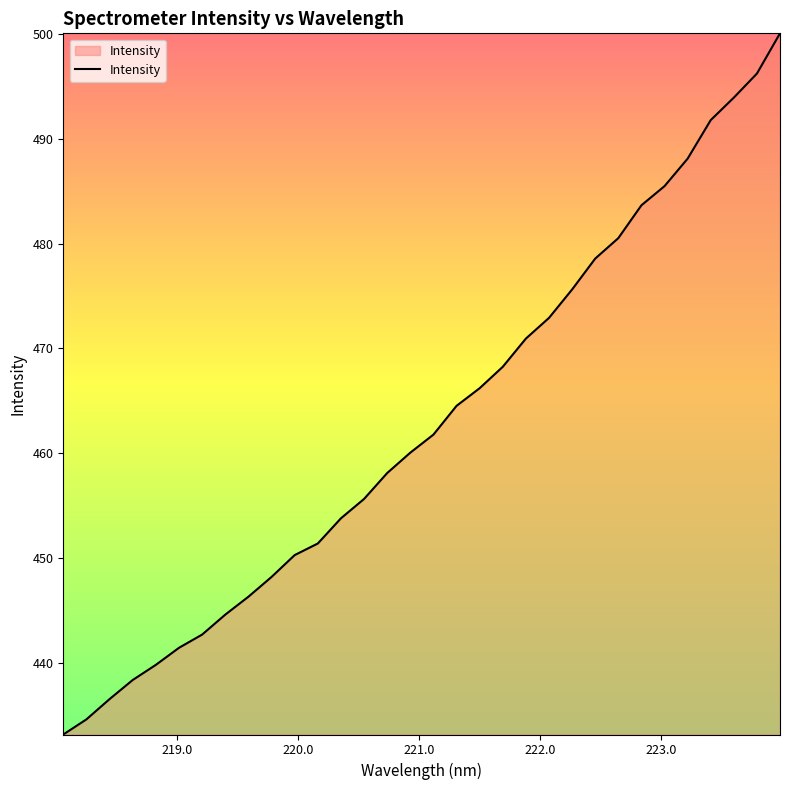

What is the minimum value shown in the chart?

433.1